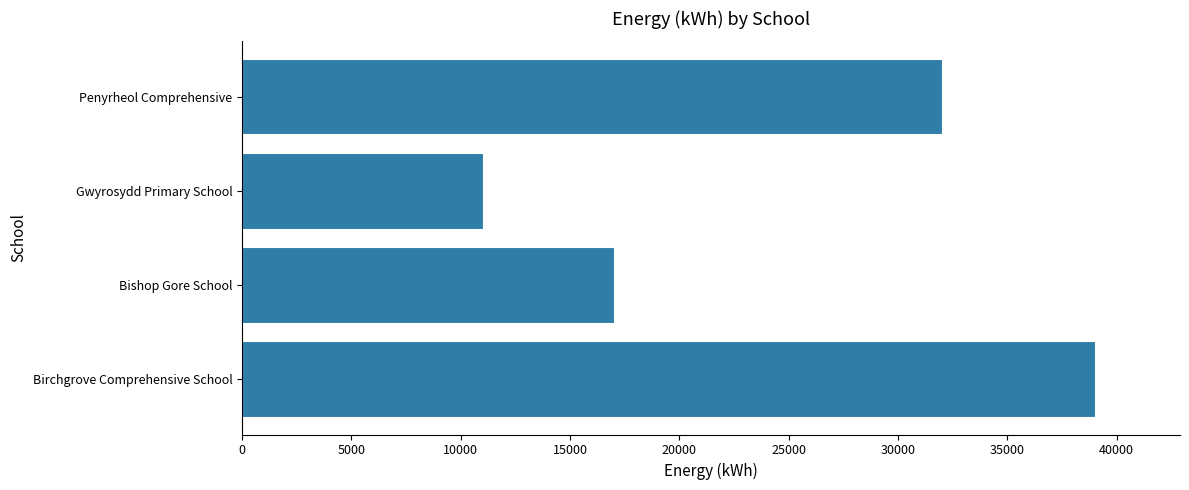

List the labels in order of value, largest first.

Birchgrove Comprehensive School, Penyrheol Comprehensive, Bishop Gore School, Gwyrosydd Primary School